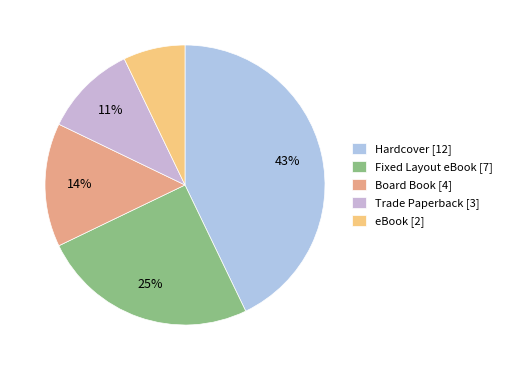

Rank the categories by value from lowest to highest.

eBook, Trade Paperback, Board Book, Fixed Layout eBook, Hardcover